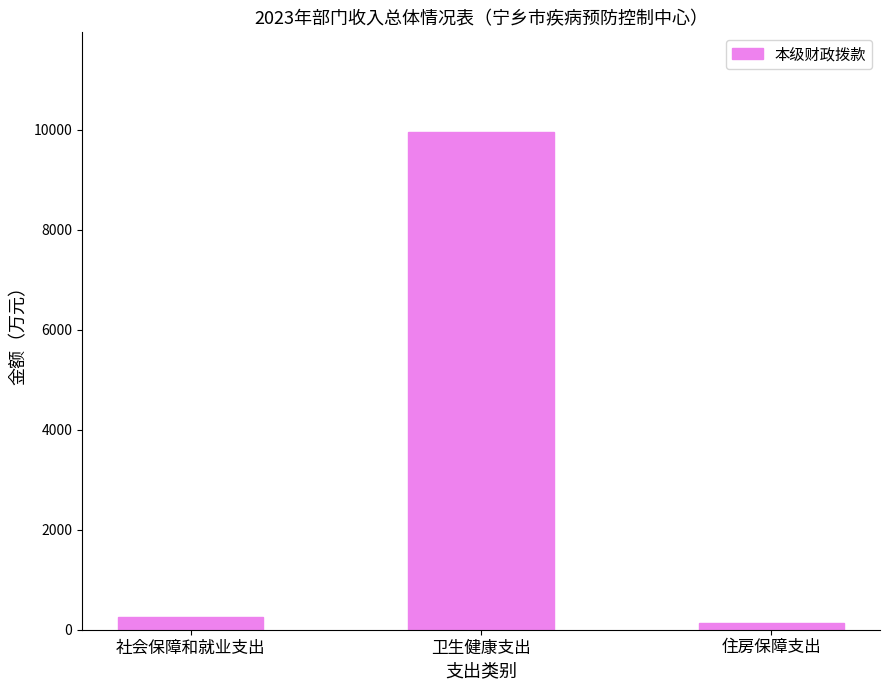

List the labels in order of value, largest first.

卫生健康支出, 社会保障和就业支出, 住房保障支出